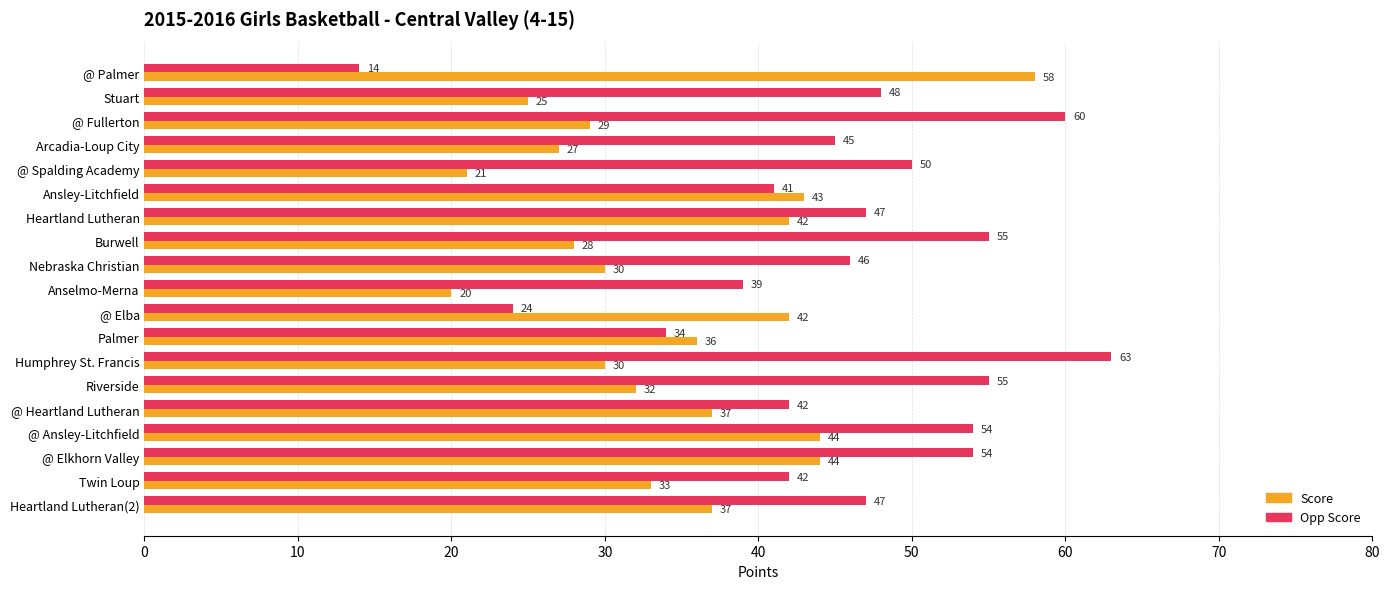

The Score series shows 16 at Stuart. True or false?

False